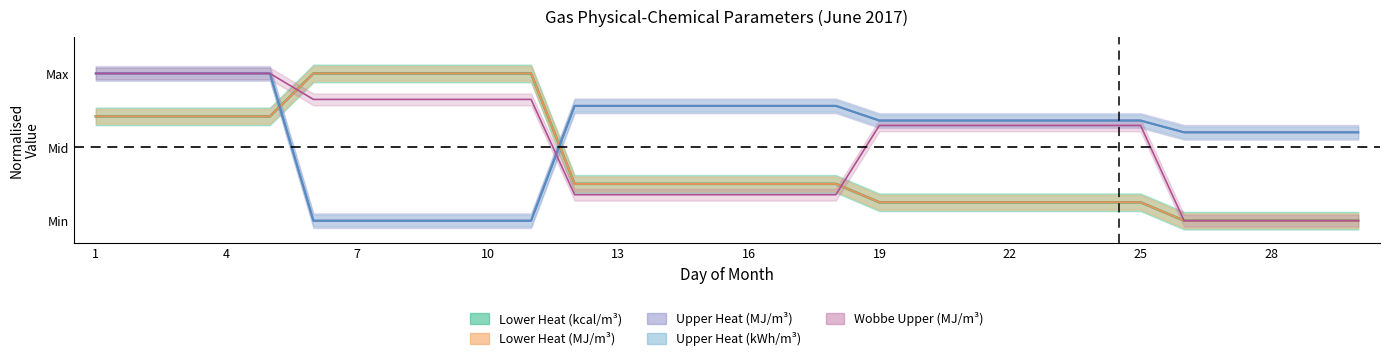

Where is lower_heat_MJ nearest to the value 0?

26